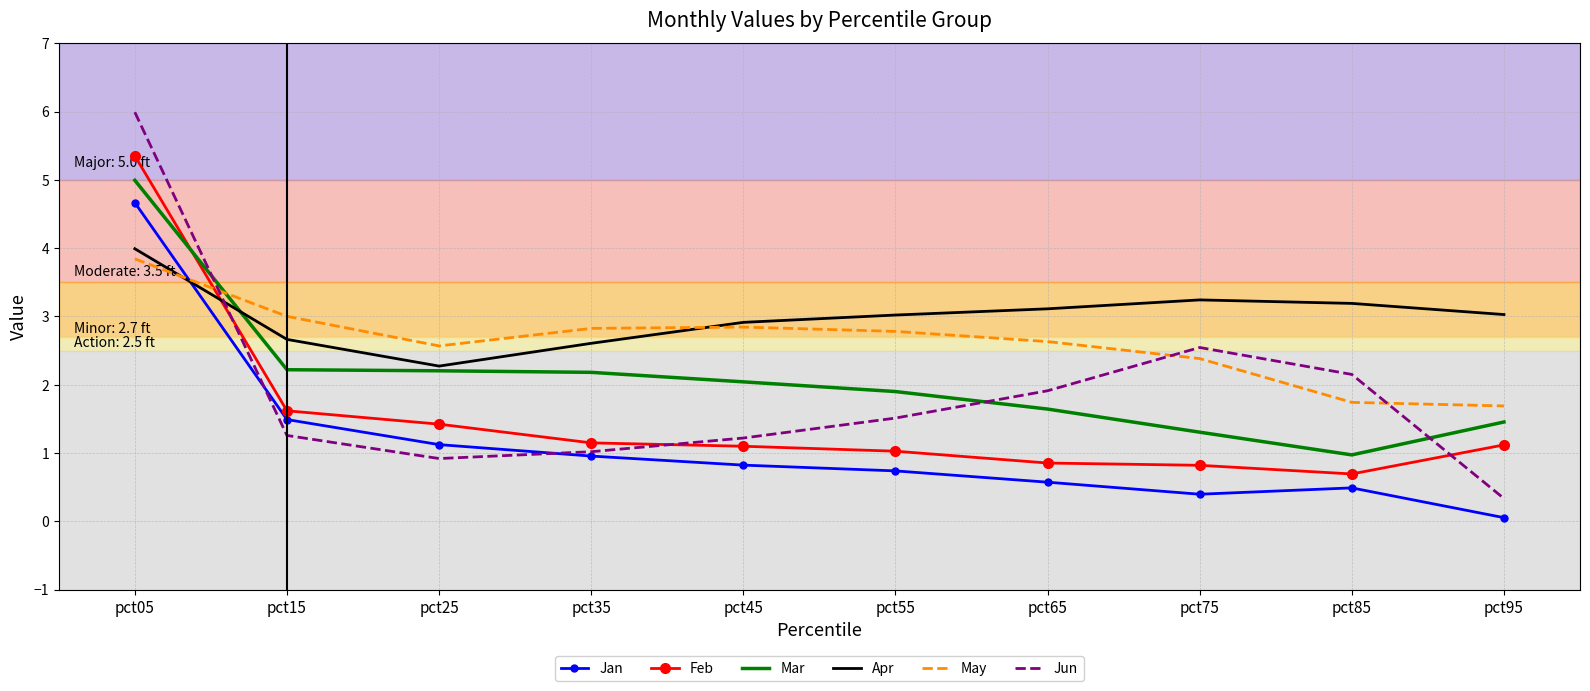

True or false: Mar and Apr intersect in this chart.

True